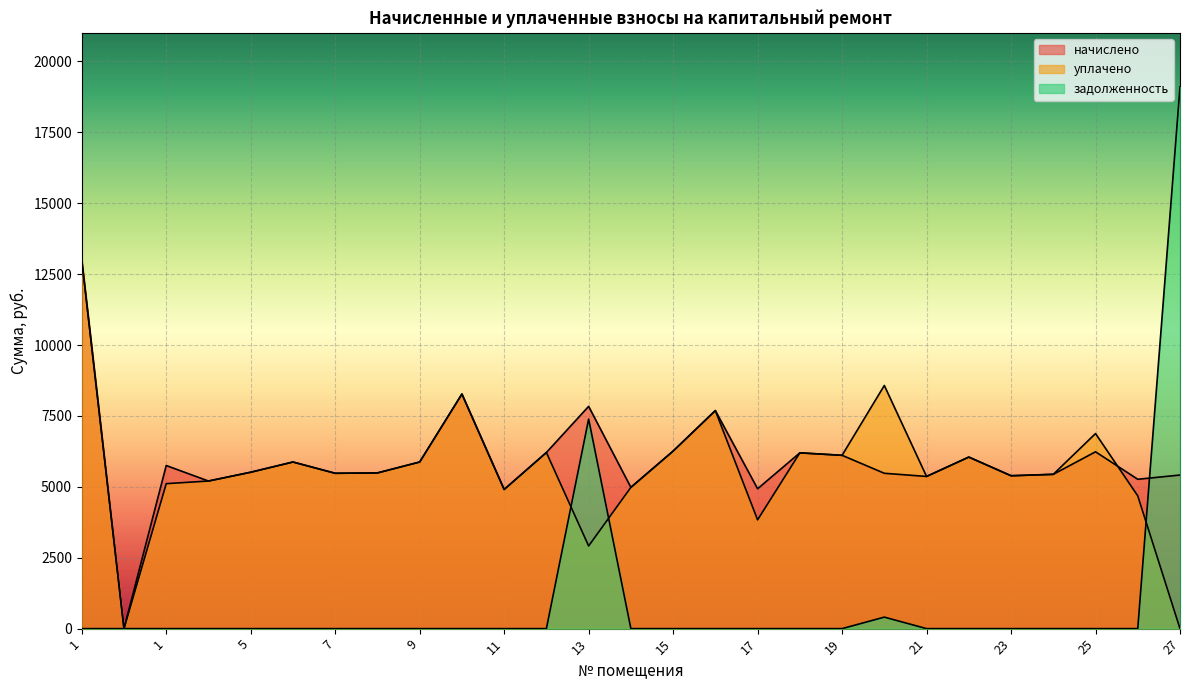

How many positive values does the начислено series have?

26